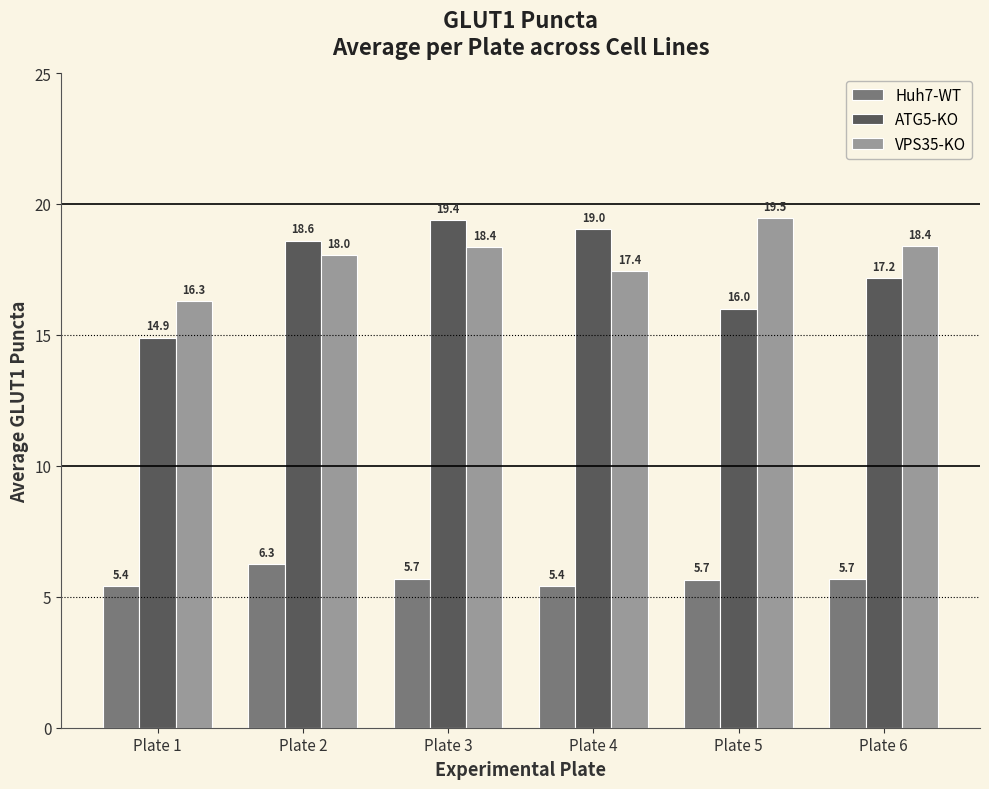

At which category is the sum across all series the highest?

Plate 3